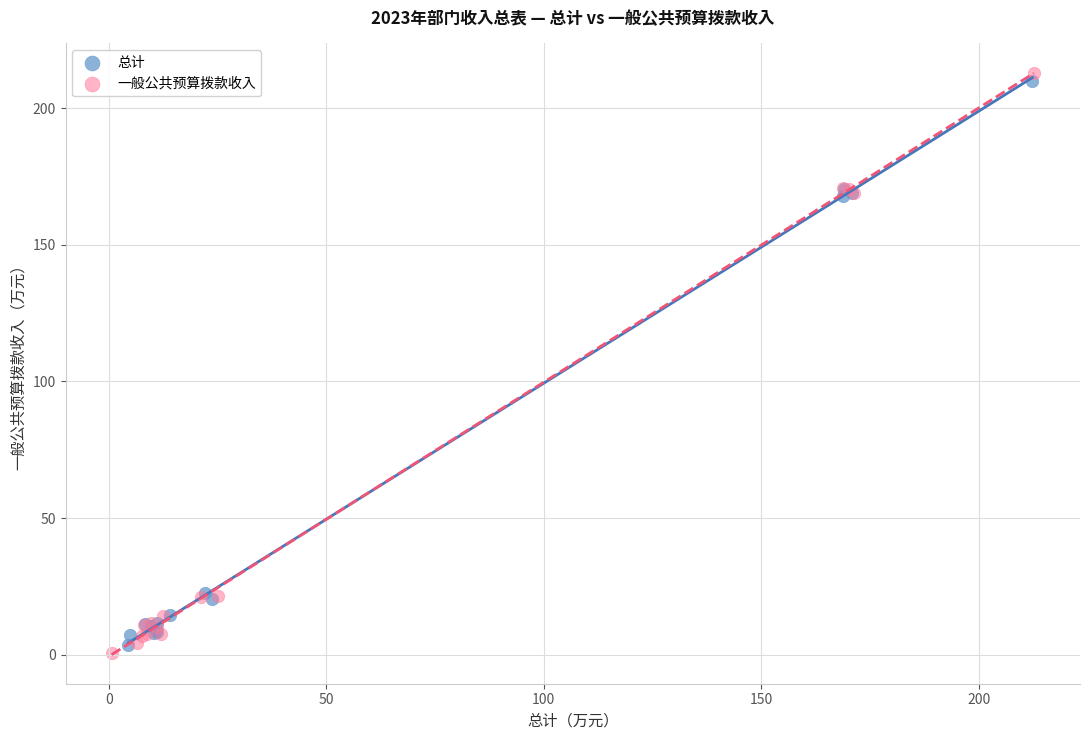

What are all the series names shown in the legend?

总计, 一般公共预算拨款收入